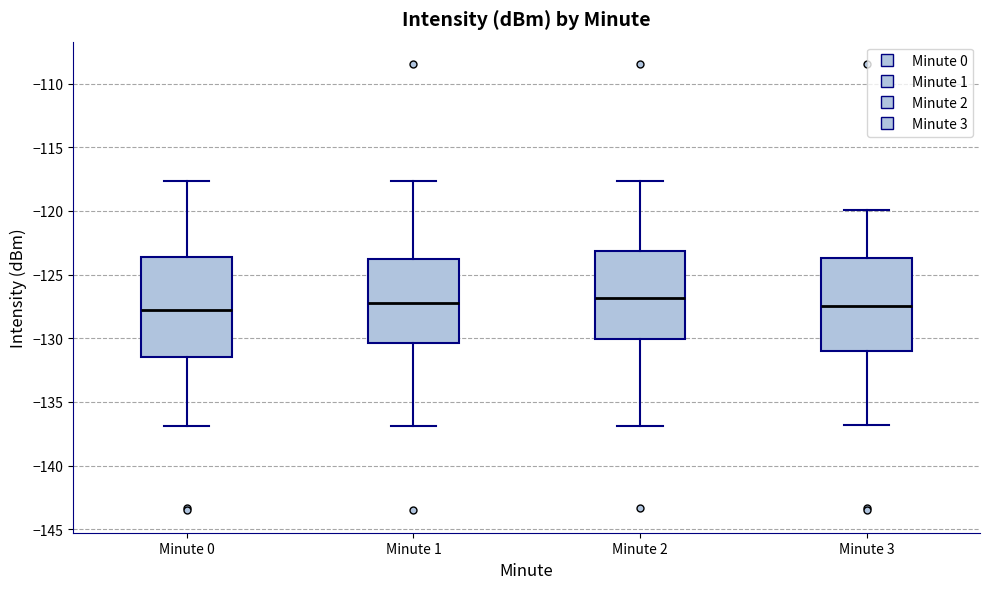

Reading left to right, read every box against the y-axis: the position of its median line, the range the box covers, and the ends of its whiskers. The values are not printed on the chart, so give them approximately, as read against the axis.

Minute 0: median -128.0, box -131.5 to -123.5, whiskers -137.0 to -117.5
Minute 1: median -127.0, box -130.5 to -124.0, whiskers -137.0 to -117.5
Minute 2: median -127.0, box -130.0 to -123.0, whiskers -137.0 to -117.5
Minute 3: median -127.5, box -131.0 to -123.5, whiskers -137.0 to -120.0